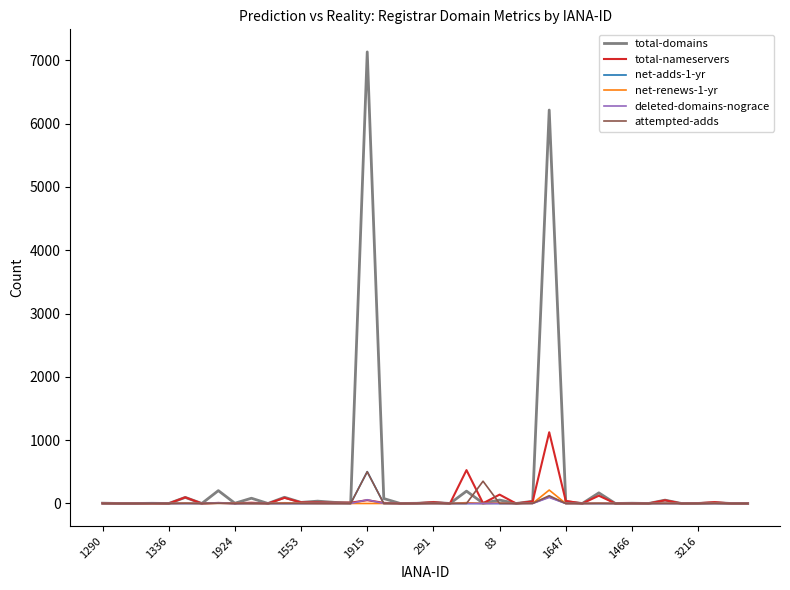

What is the highest value of the attempted-adds series?

501